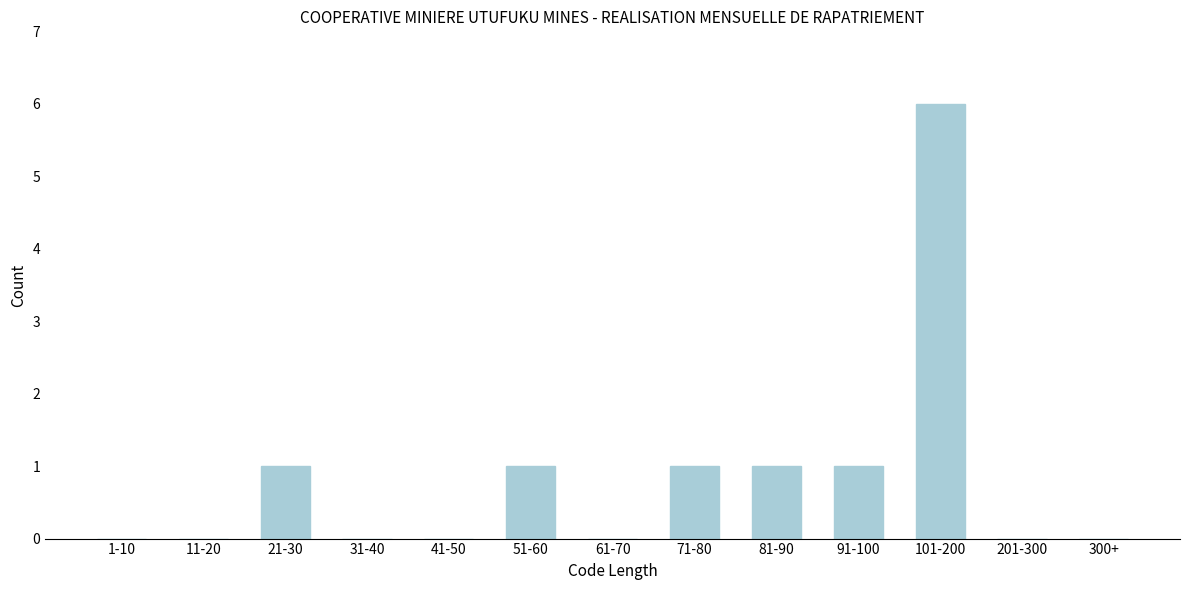

Reading right to left, what are all the values shown in this chart?

300+=0	201-300=0	101-200=6	91-100=1	81-90=1	71-80=1	61-70=0	51-60=1	41-50=0	31-40=0	21-30=1	11-20=0	1-10=0